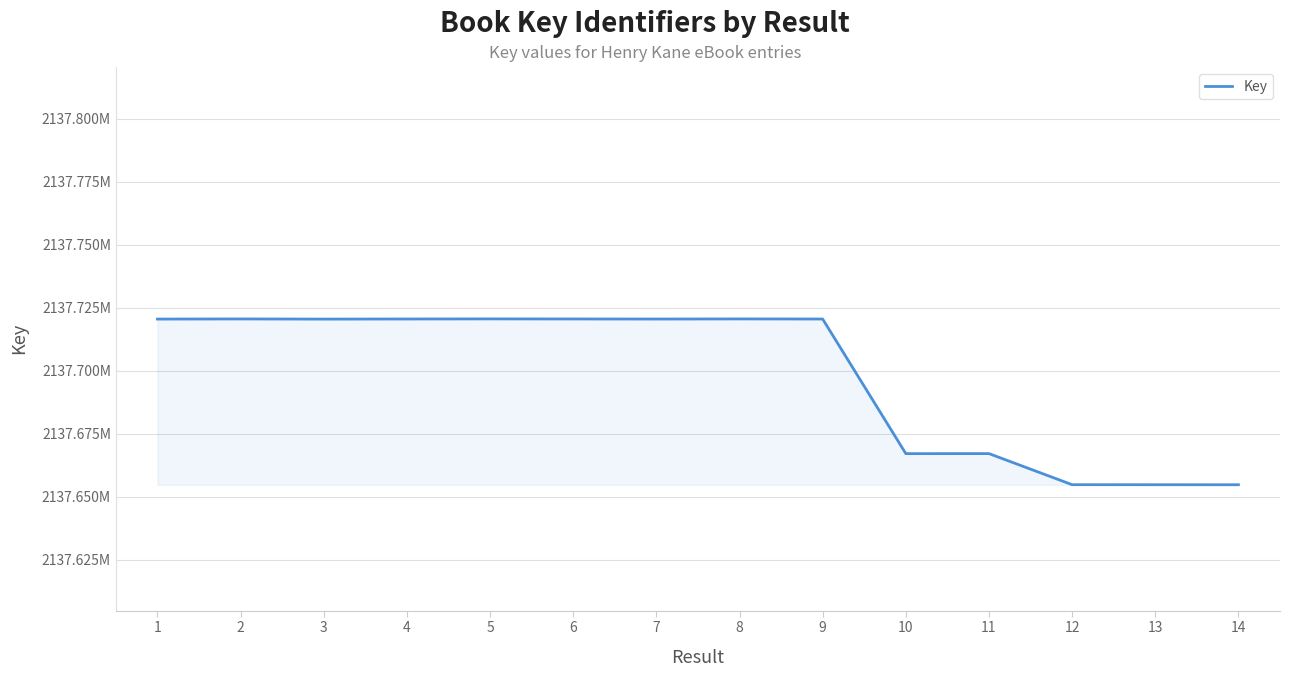

What is the difference between the second highest and second lowest values?

65821